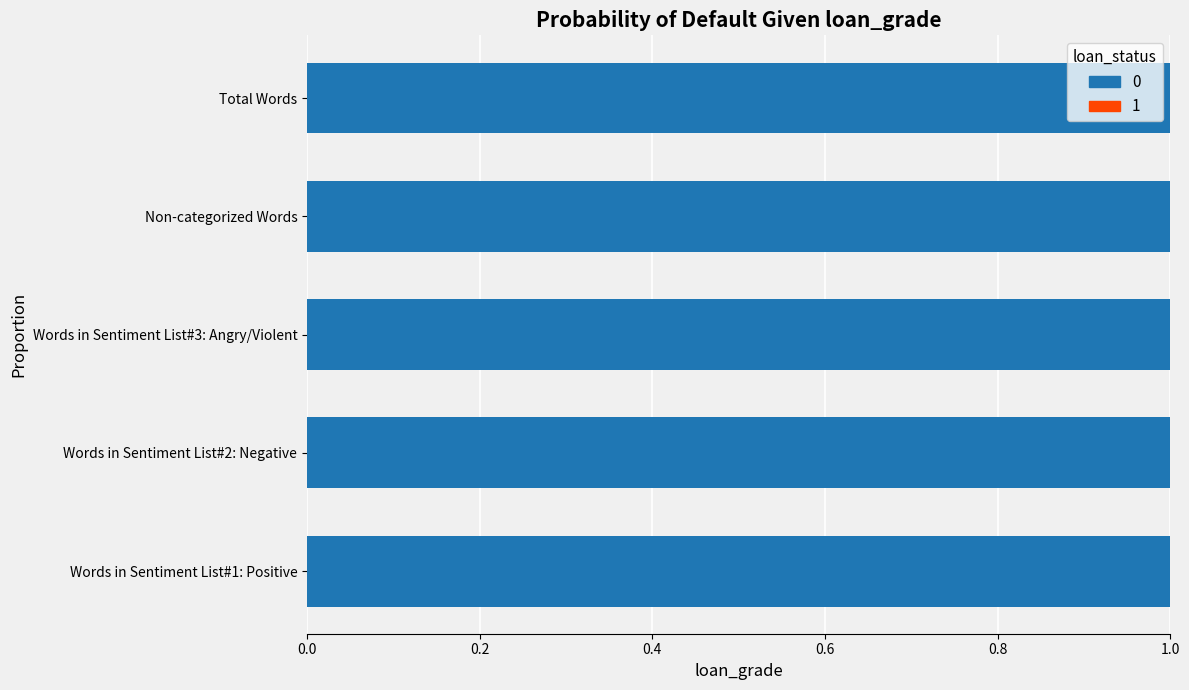

True or false: 0 has a value of 26 at Total Words.

False